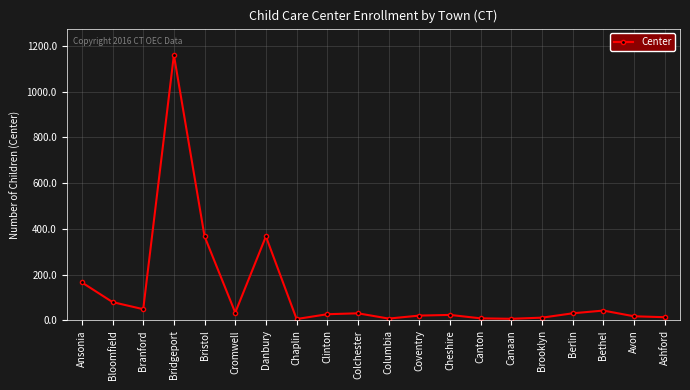

Which has a higher value, Bridgeport or Bethel?

Bridgeport